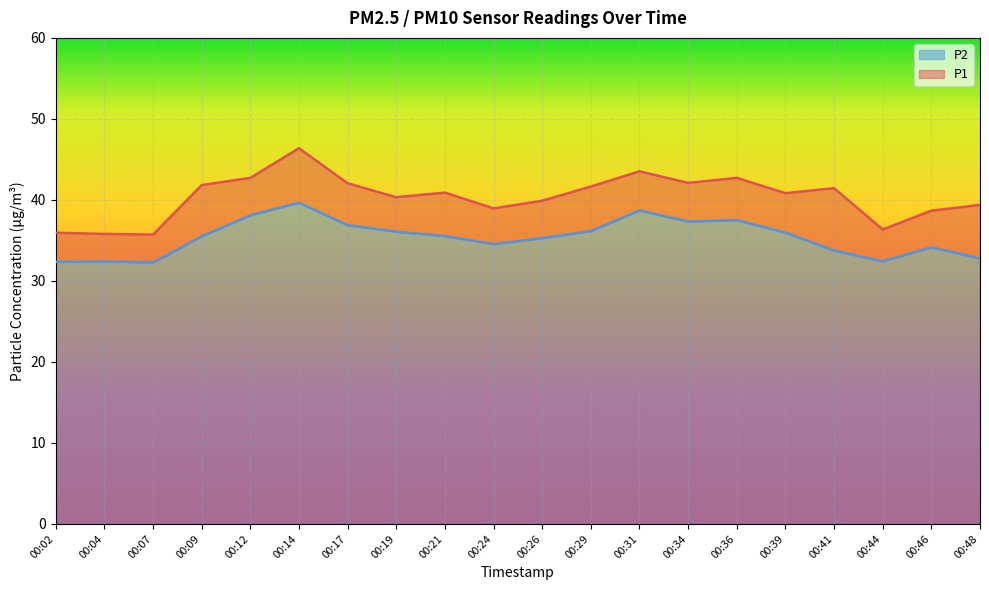

What is the average value of the P2 series?

35.4